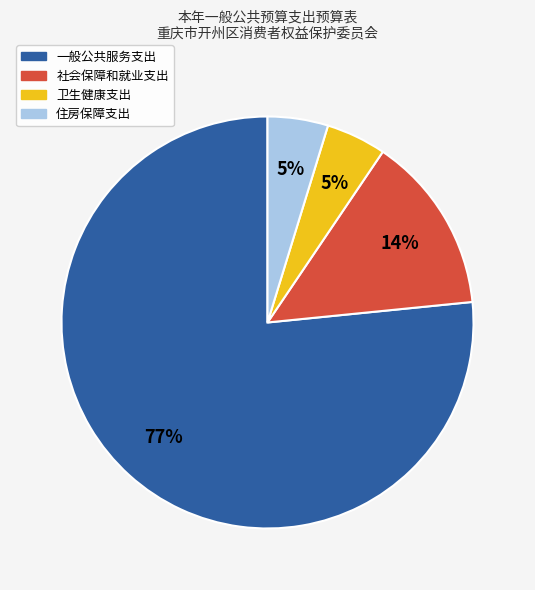

Is there any slice that represents more than half of the pie?

Yes